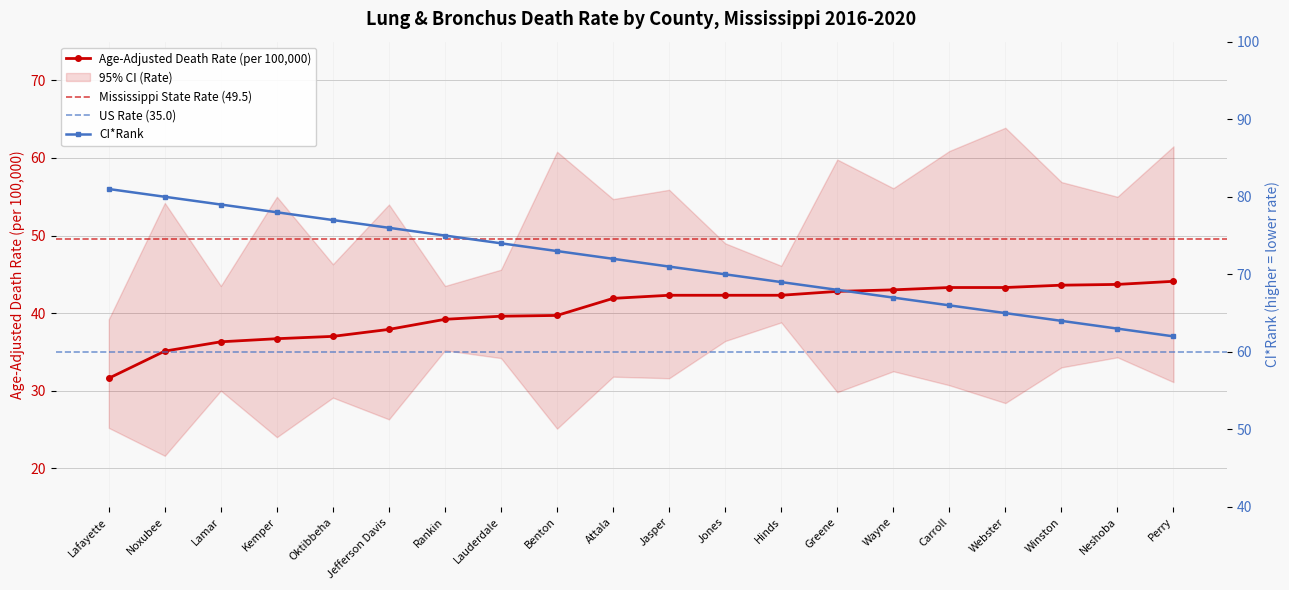

True or false: Age-Adjusted Death Rate and CI*Rank intersect in this chart.

False